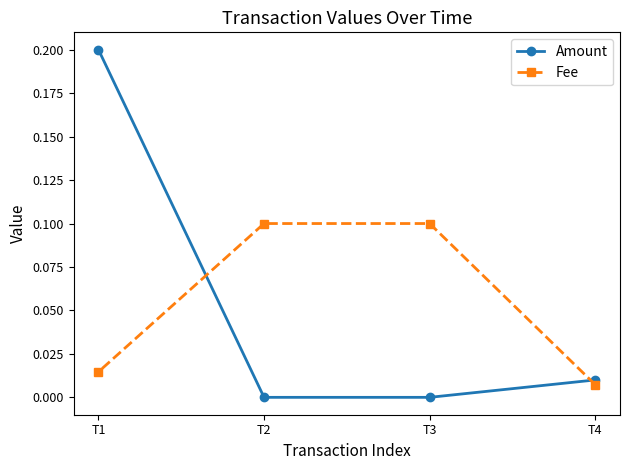

At T2, list the series in order from largest to smallest.

Fee, Amount